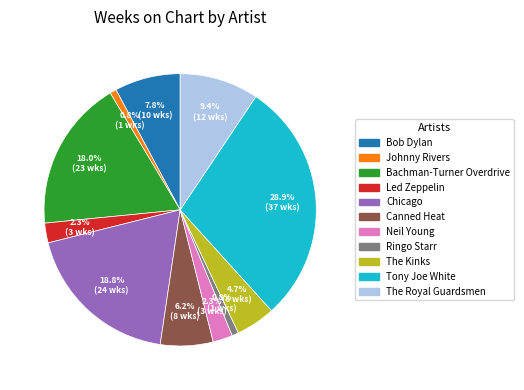

Does any single category account for the majority?

No